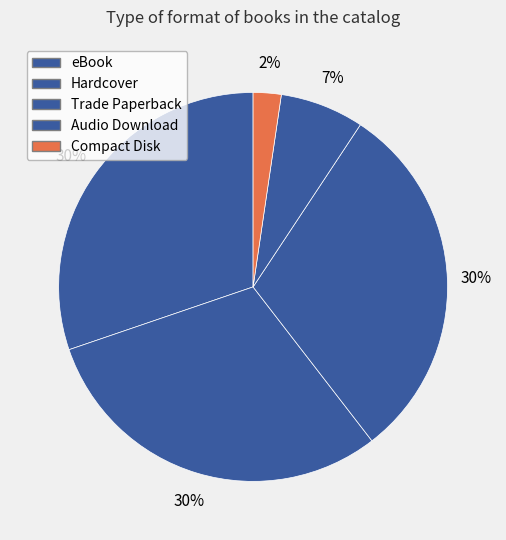

Count the number of slices in the pie.

5